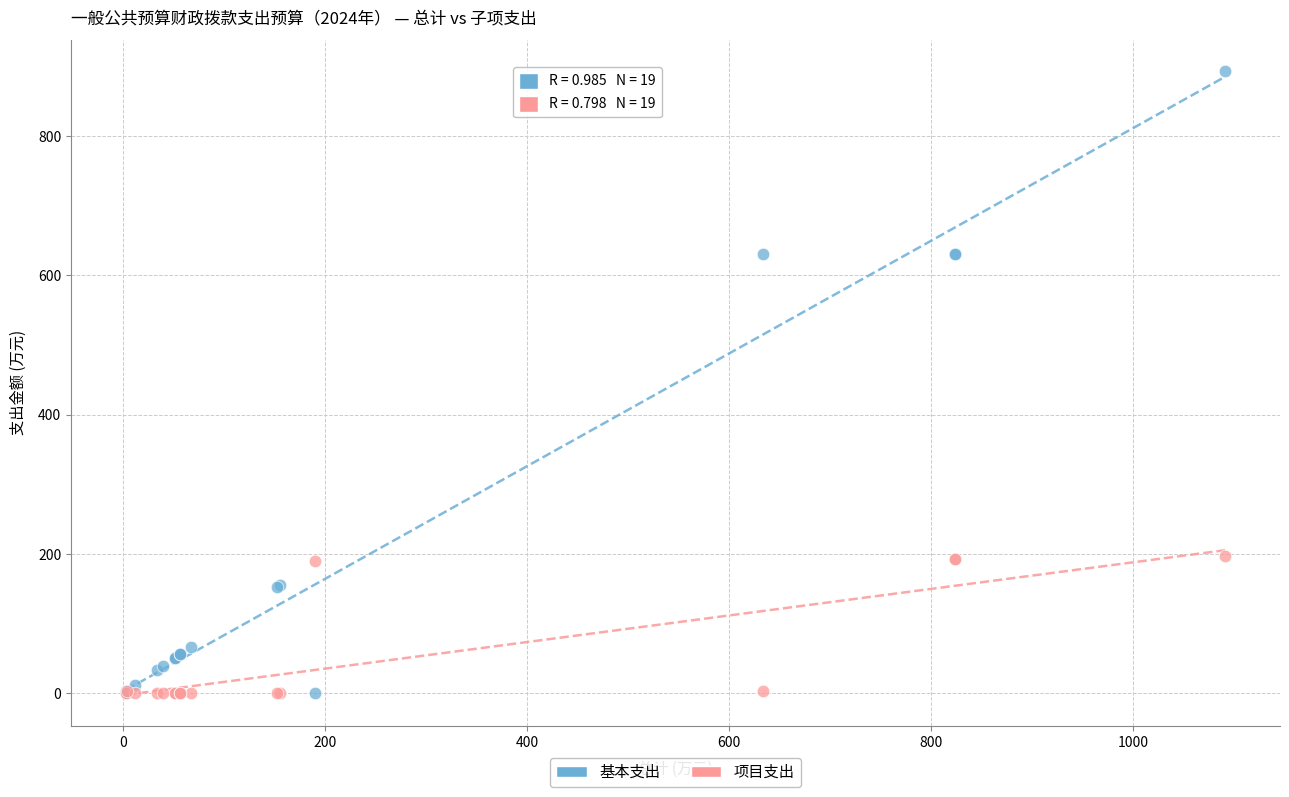

In the 项目支出 series, what Y value is closest to 98?

190.0